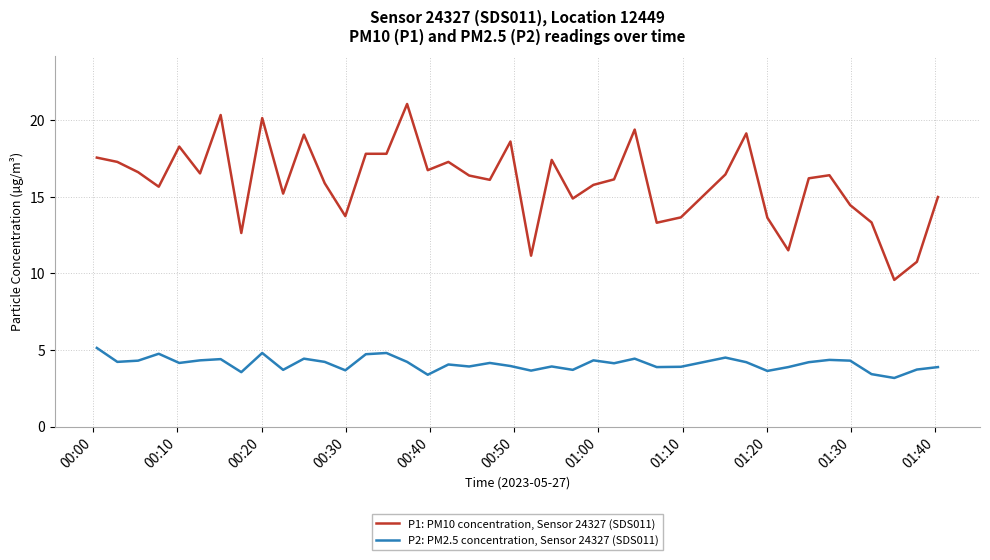

Which series has the largest total across all categories?

P1: PM10 concentration, Sensor 24327 (SDS011)